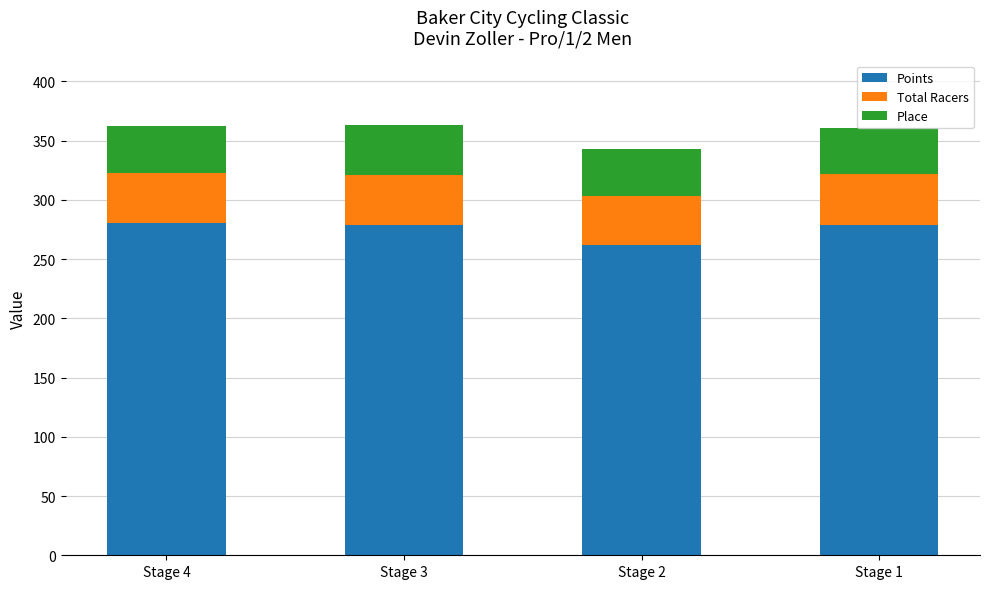

What is the total value across all series at Stage 2?

342.6